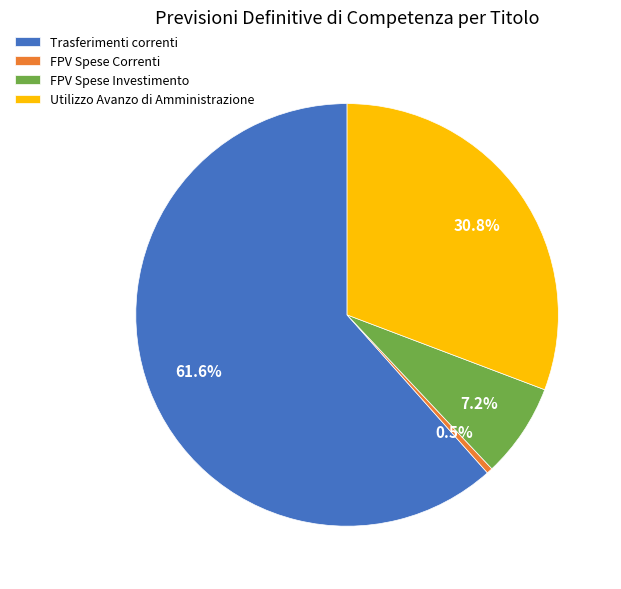

Is Trasferimenti correnti the majority of the pie?

Yes